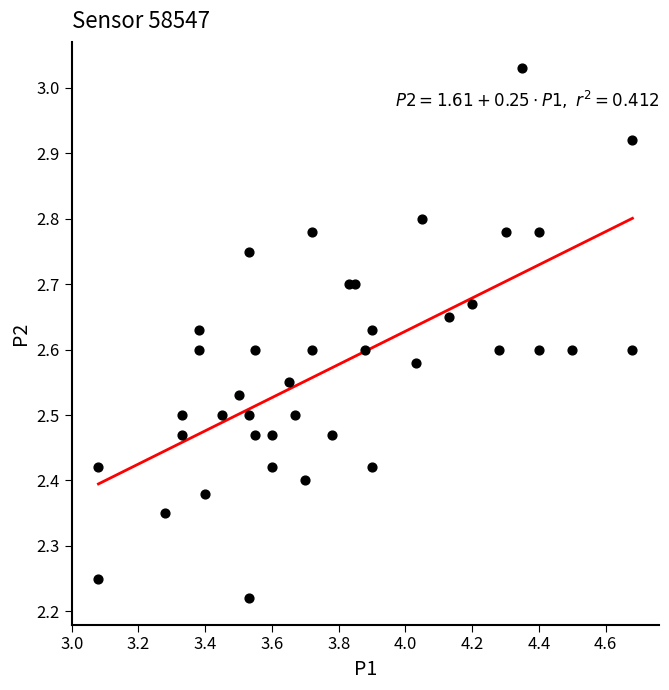

What is the range of X values (max minus min)?

1.6